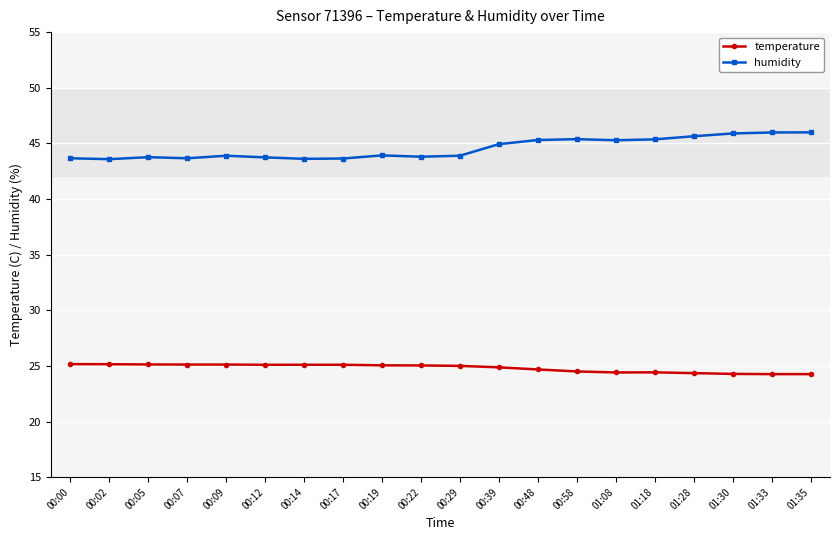

What is the difference between the highest and lowest values at 01:28?

21.3